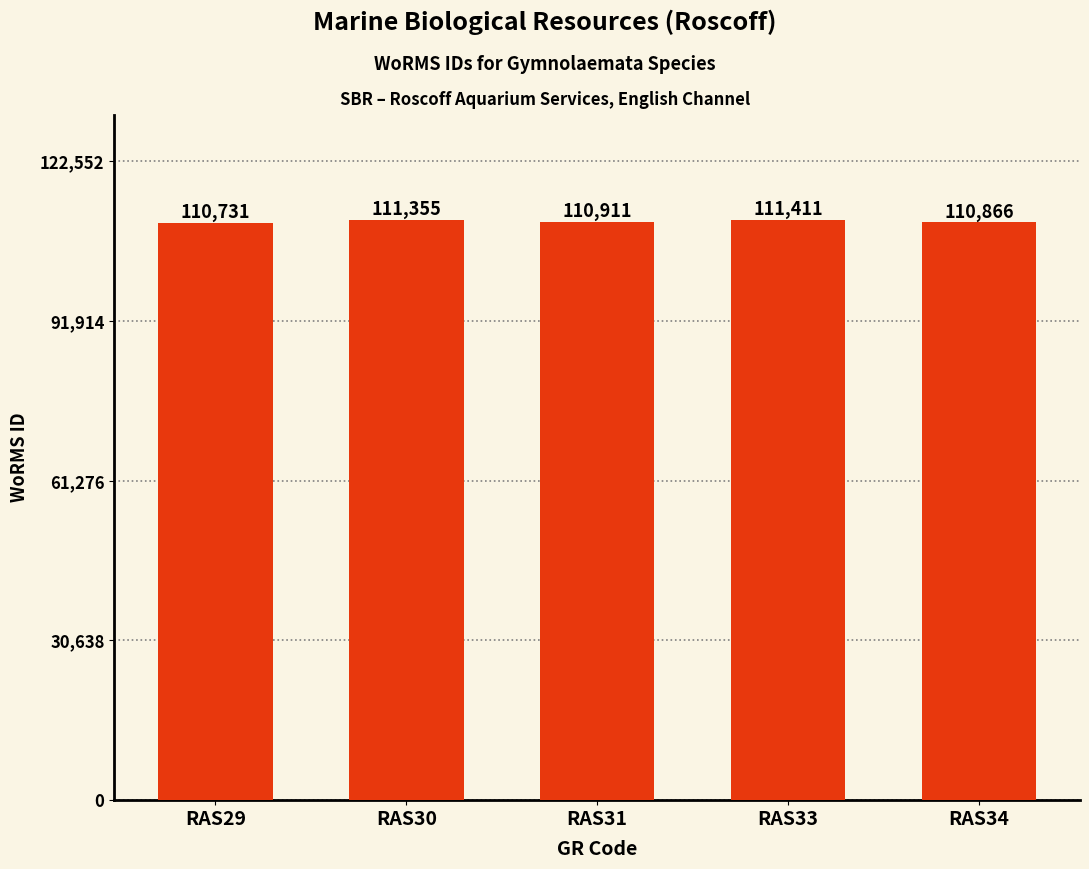

Reading left to right, what are all the values shown in this chart?

RAS29=110731	RAS30=111355	RAS31=110911	RAS33=111411	RAS34=110866